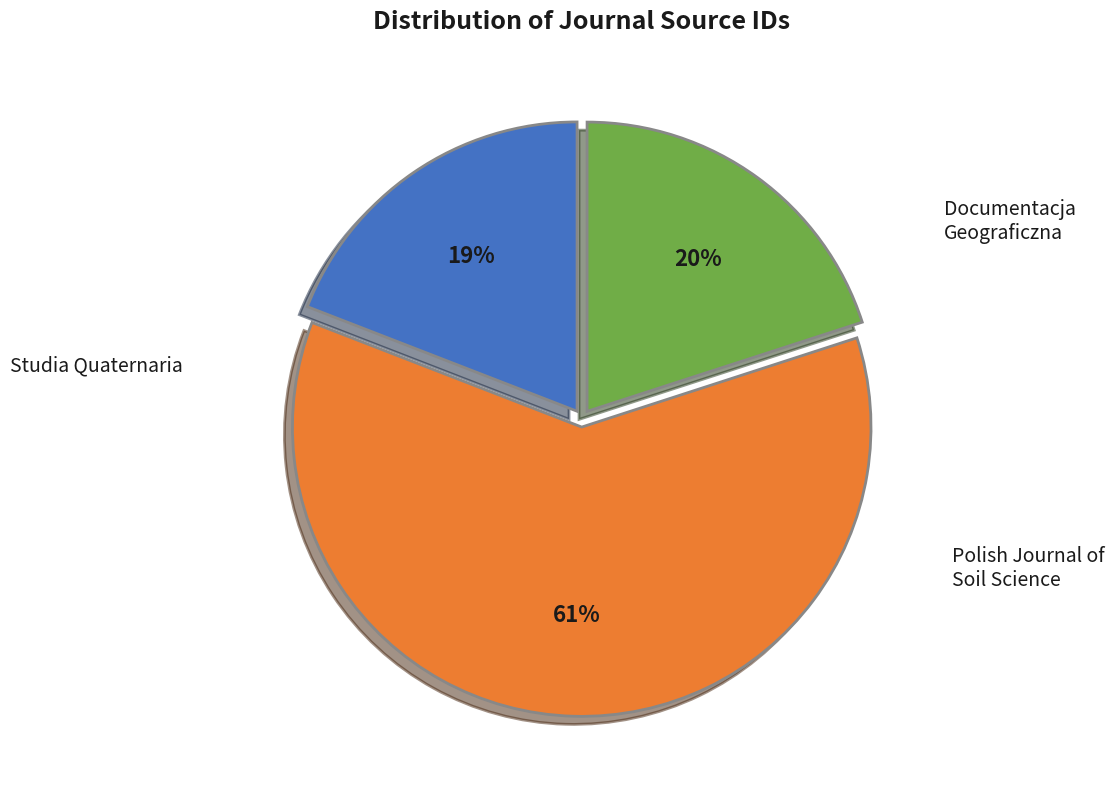

To the nearest percent, what is the difference between the largest and smallest slice percentages?

42%